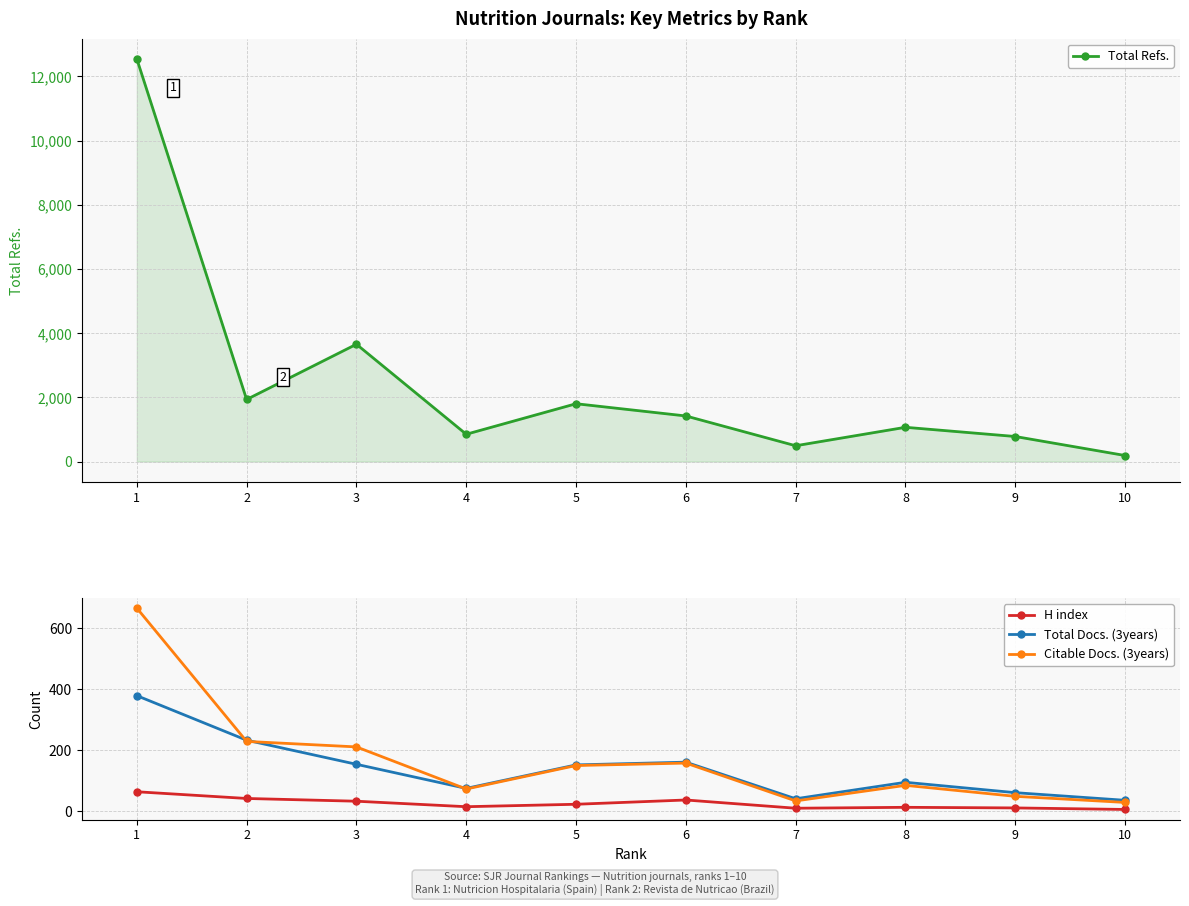

What is the total value across all series at 4?

1014